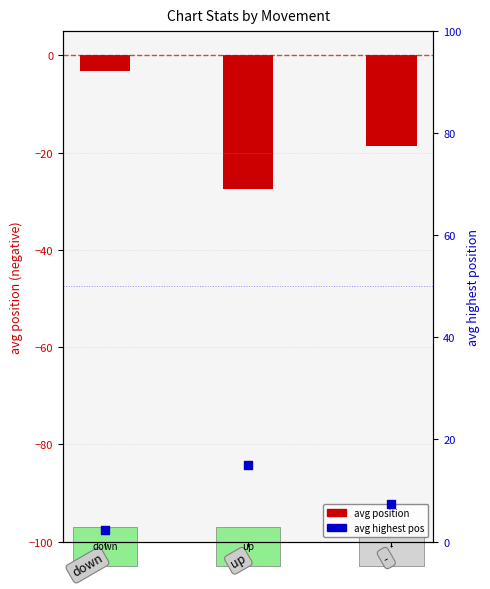

Between - and down, which is larger?

-